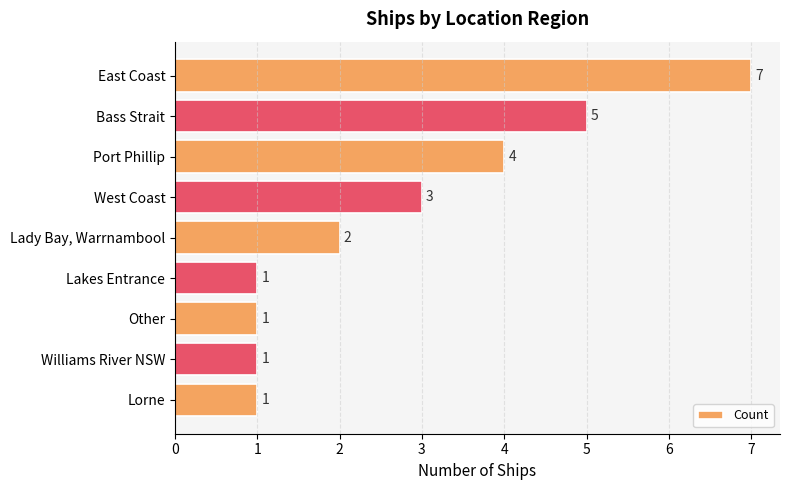

What is the sum of all values?

25